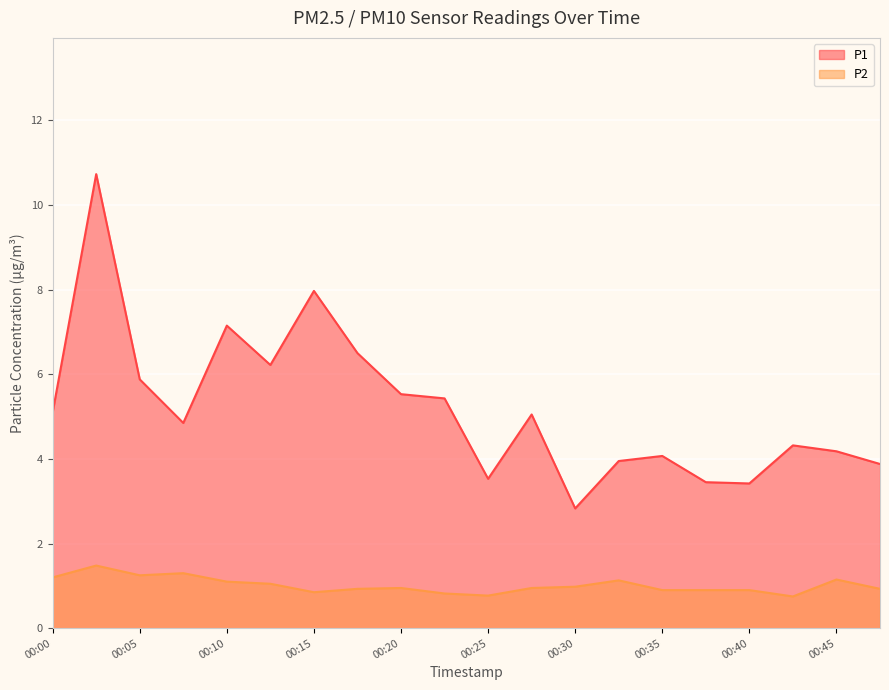

How many interior local valleys does the P1 series have?

5